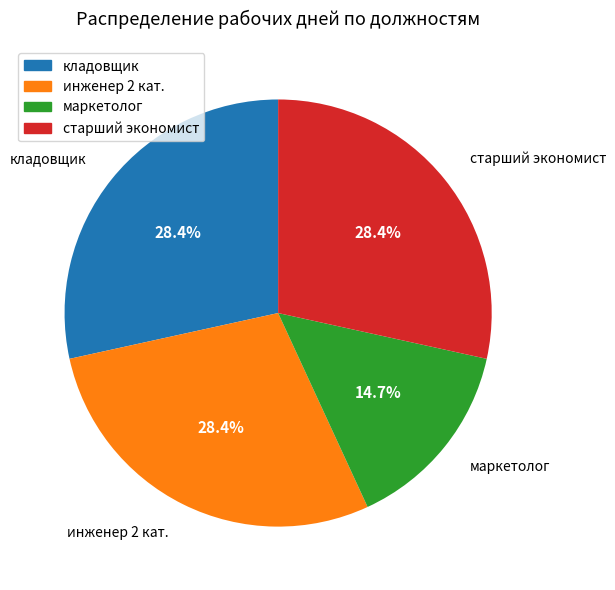

To the nearest percent, what portion does маркетолог represent?

15%